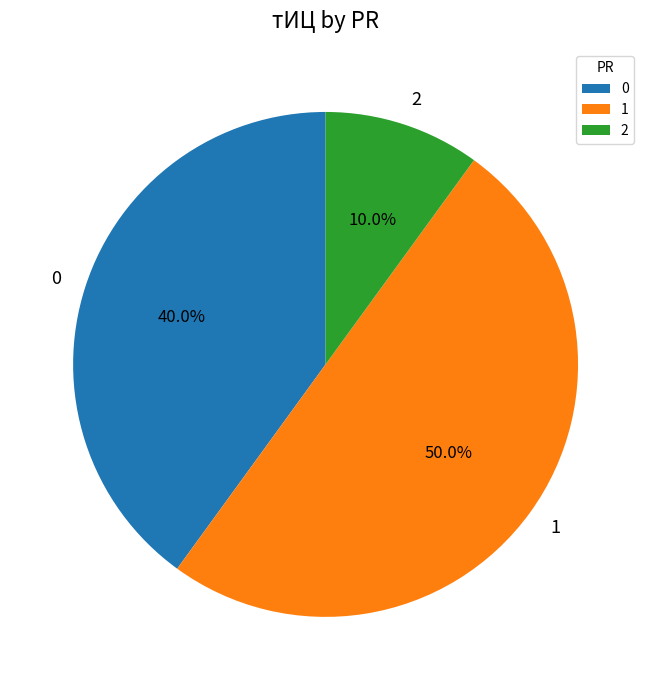

To the nearest percent, what is the difference between the 1 and 0 slice percentages?

10%